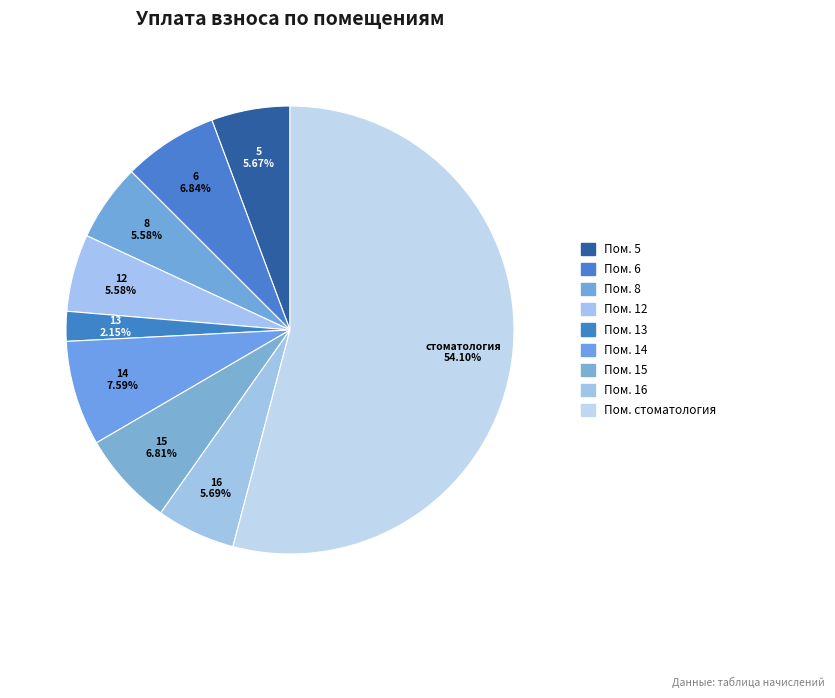

Which has a higher value, 6 or 5?

6